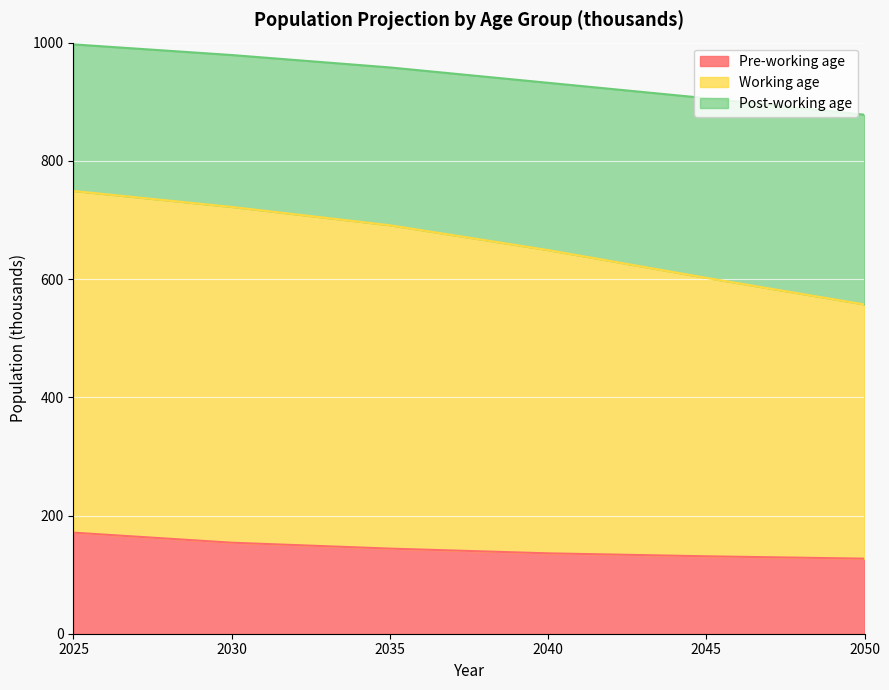

Between 2040 and 2030, which is larger?

2030